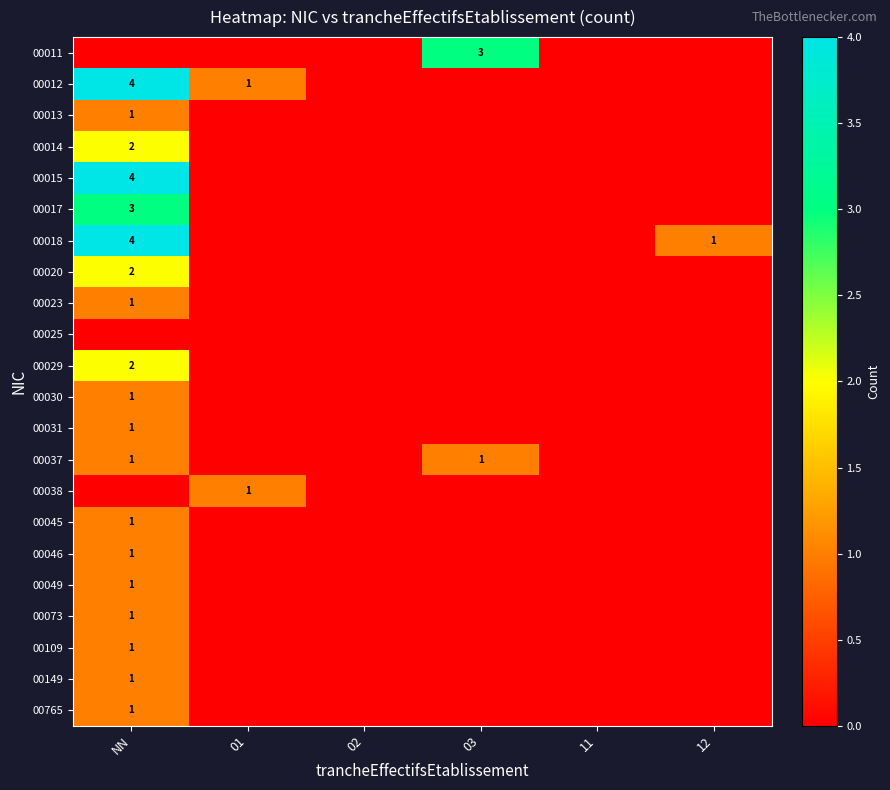

True or false: 00013 has a value of 1 at NN.

True